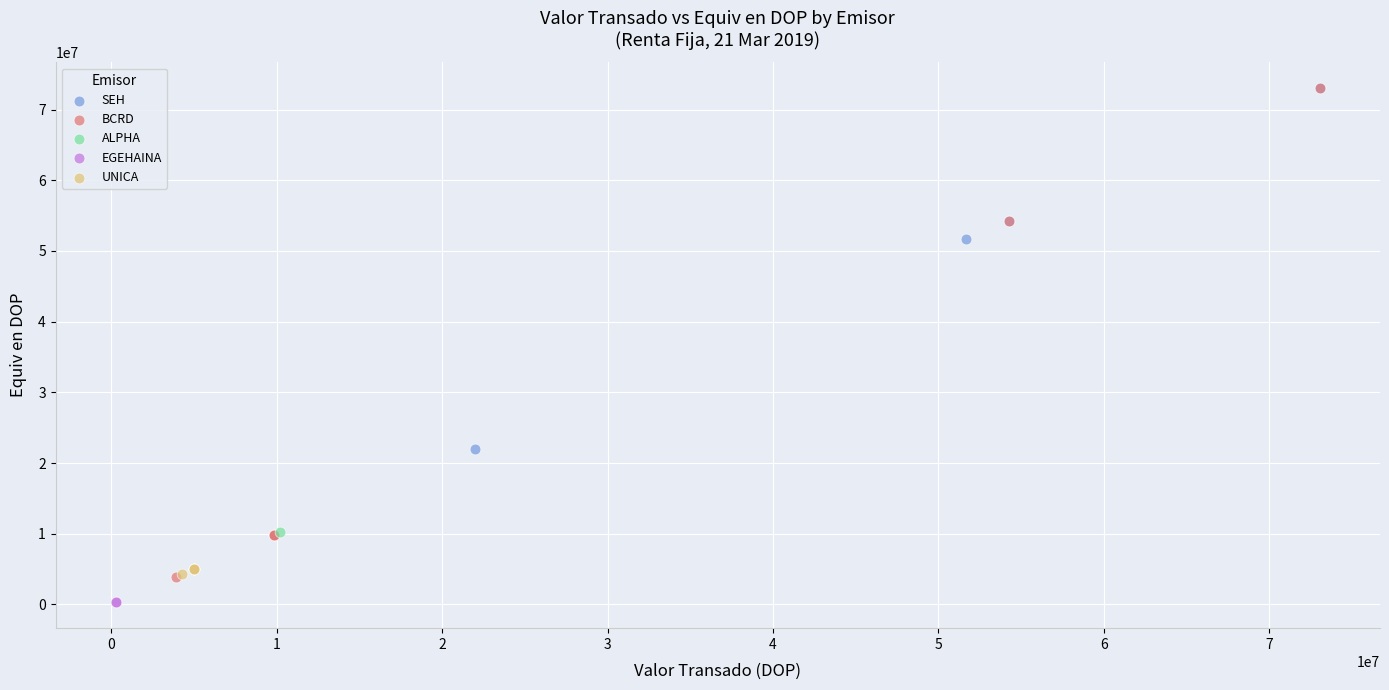

Which series reaches the minimum Y coordinate?

EGEHAINA